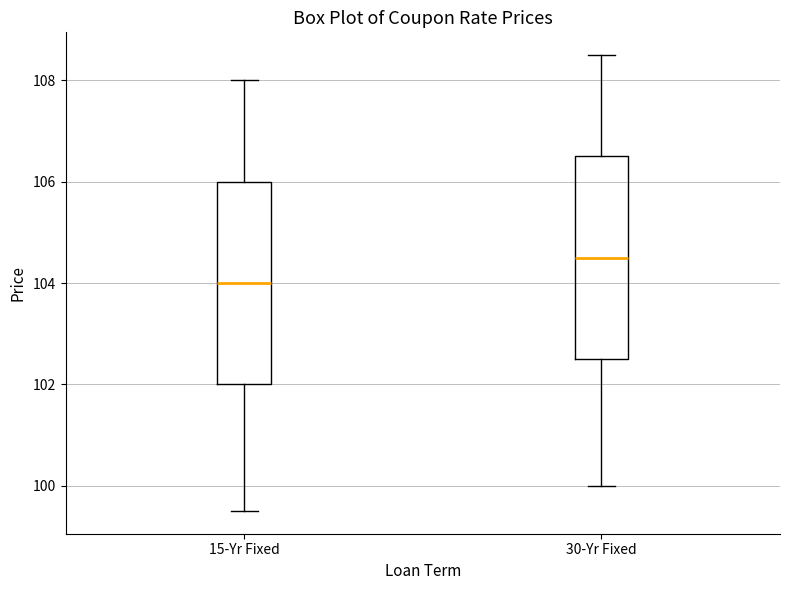

Where is the lower edge of the box for 30-Yr Fixed on the y-axis? The values are not printed on the chart, so give them approximately, as read against the axis.

102.6